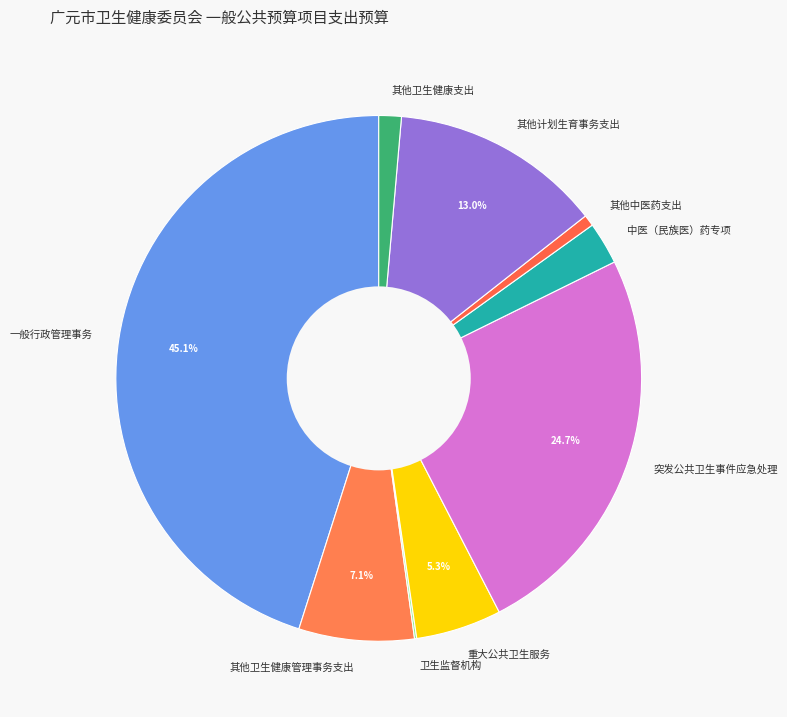

True or false: 中医（民族医）药专项 accounts for 3% of the total.

True